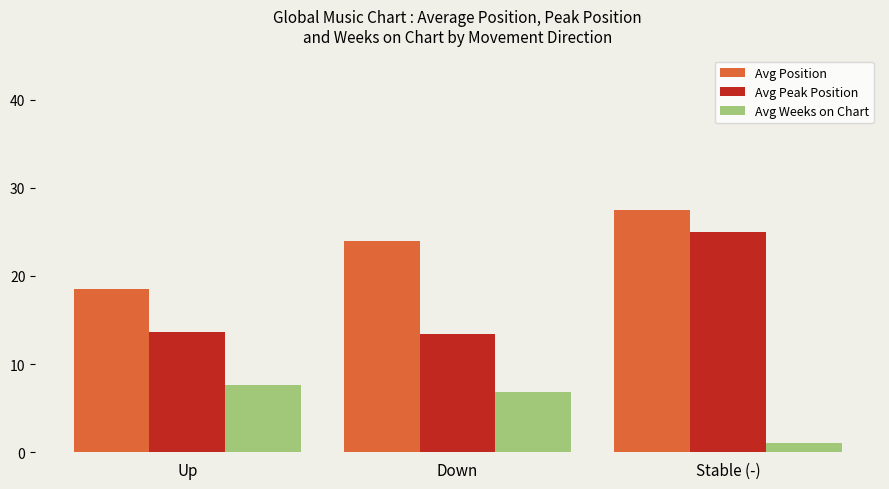

What position from the left is Down?

2